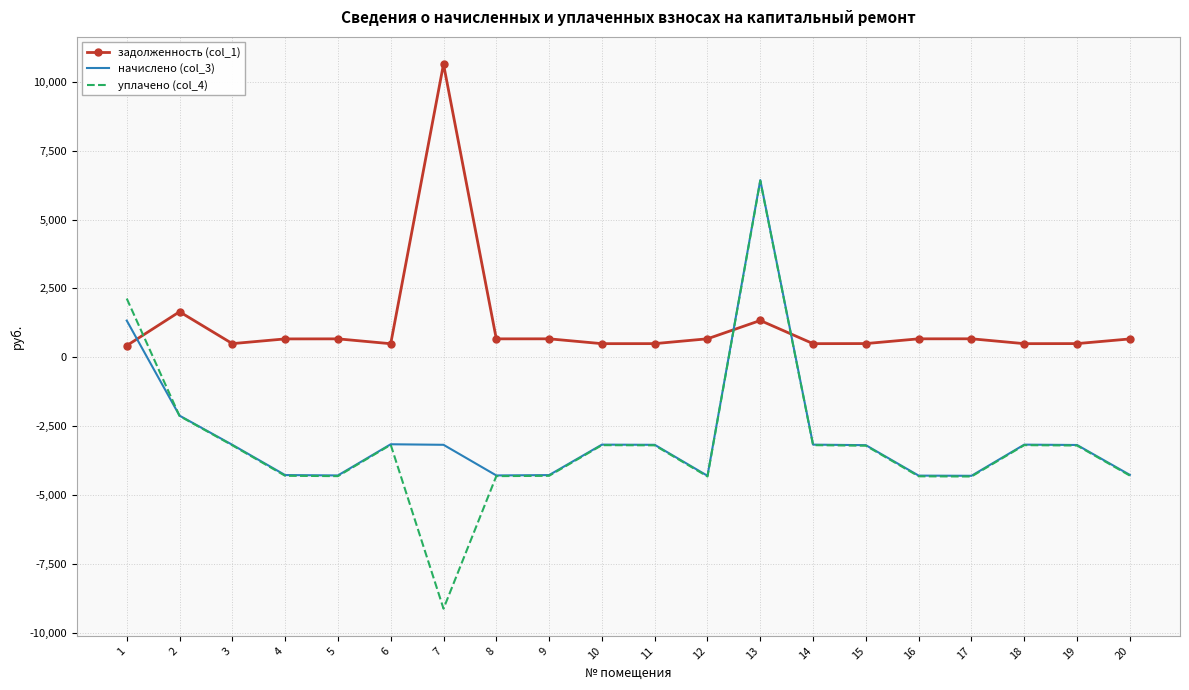

How many categories are shown in the chart?

20